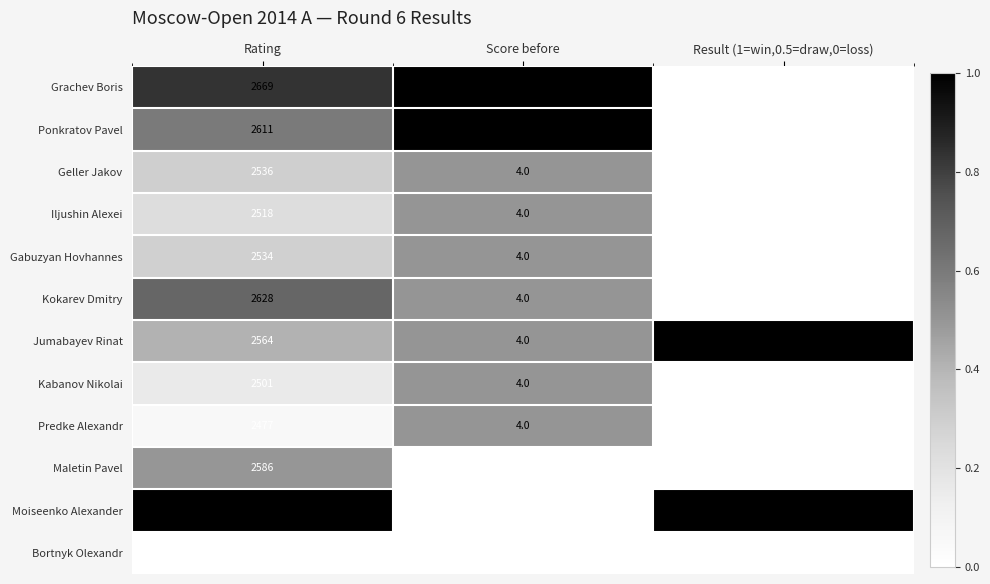

The value of Grachev Boris at Rating is 2669.0. True or false?

True